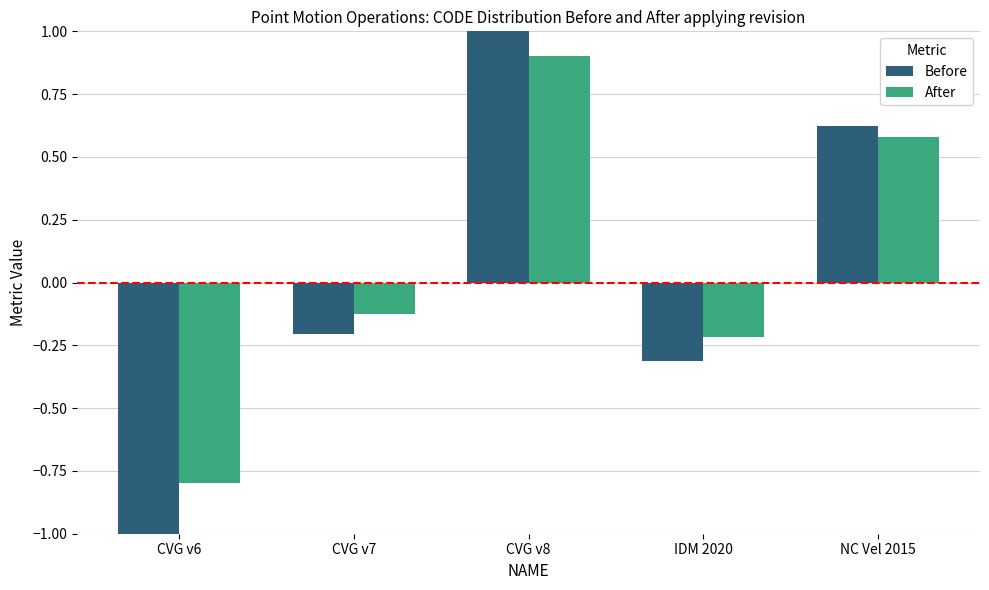

Rank the series at CVG v7 from lowest to highest value.

Before, After